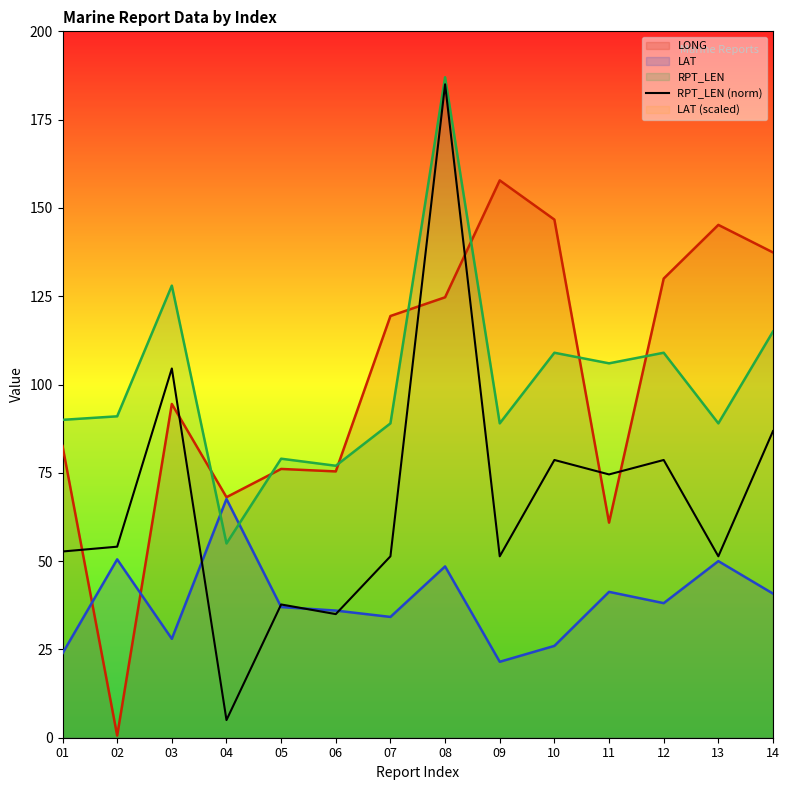

The LAT series shows 40.8 at 14. True or false?

True